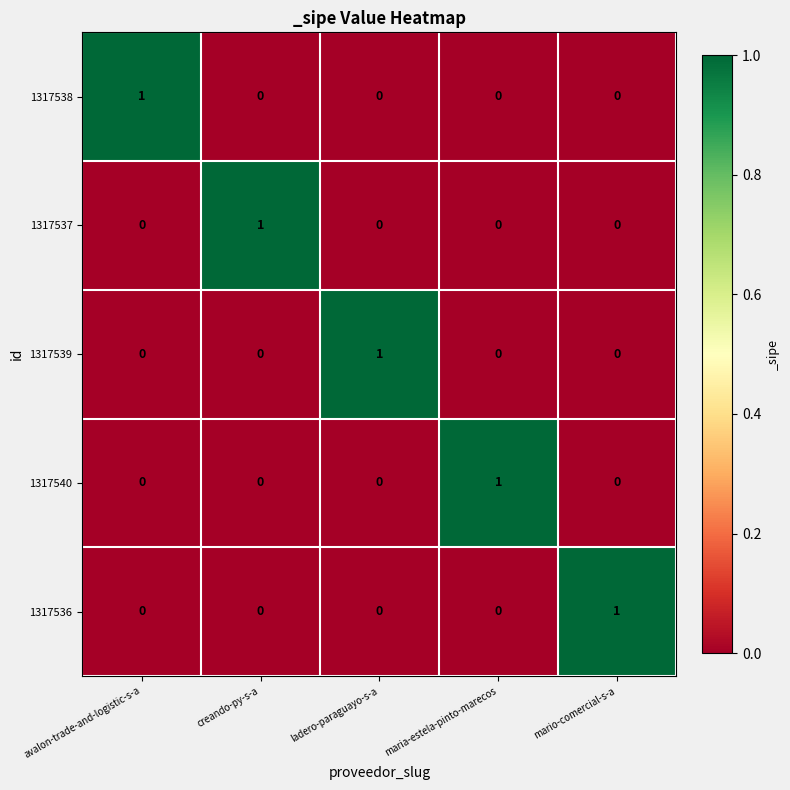

How many data points in 1317536 are above 0?

1